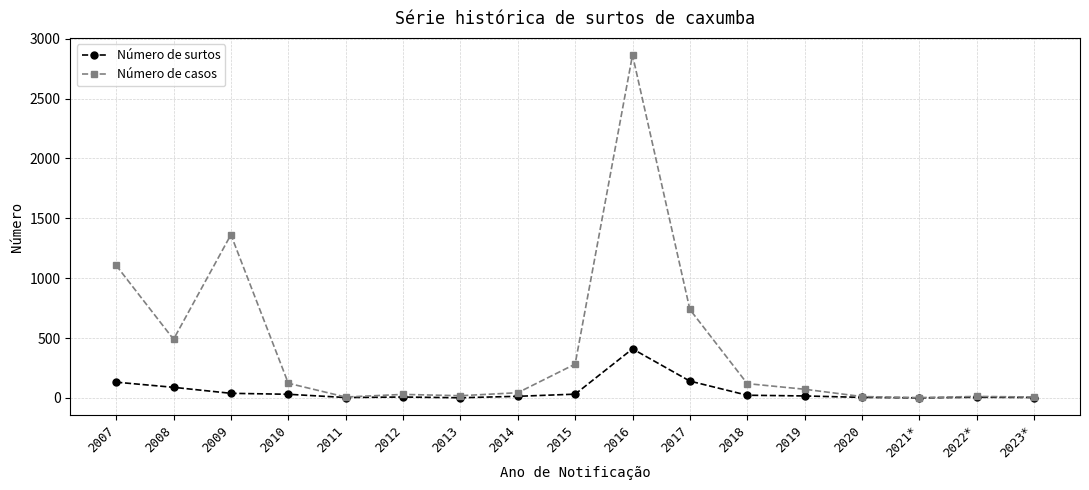

At which label does Número de surtos reach its peak?

2016